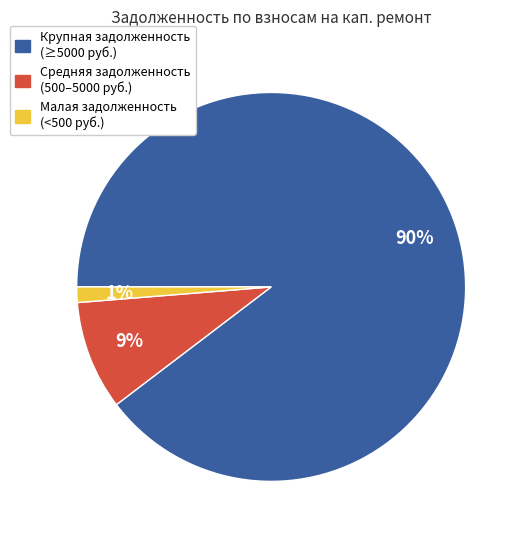

To the nearest percent, what is the average slice percentage?

33%